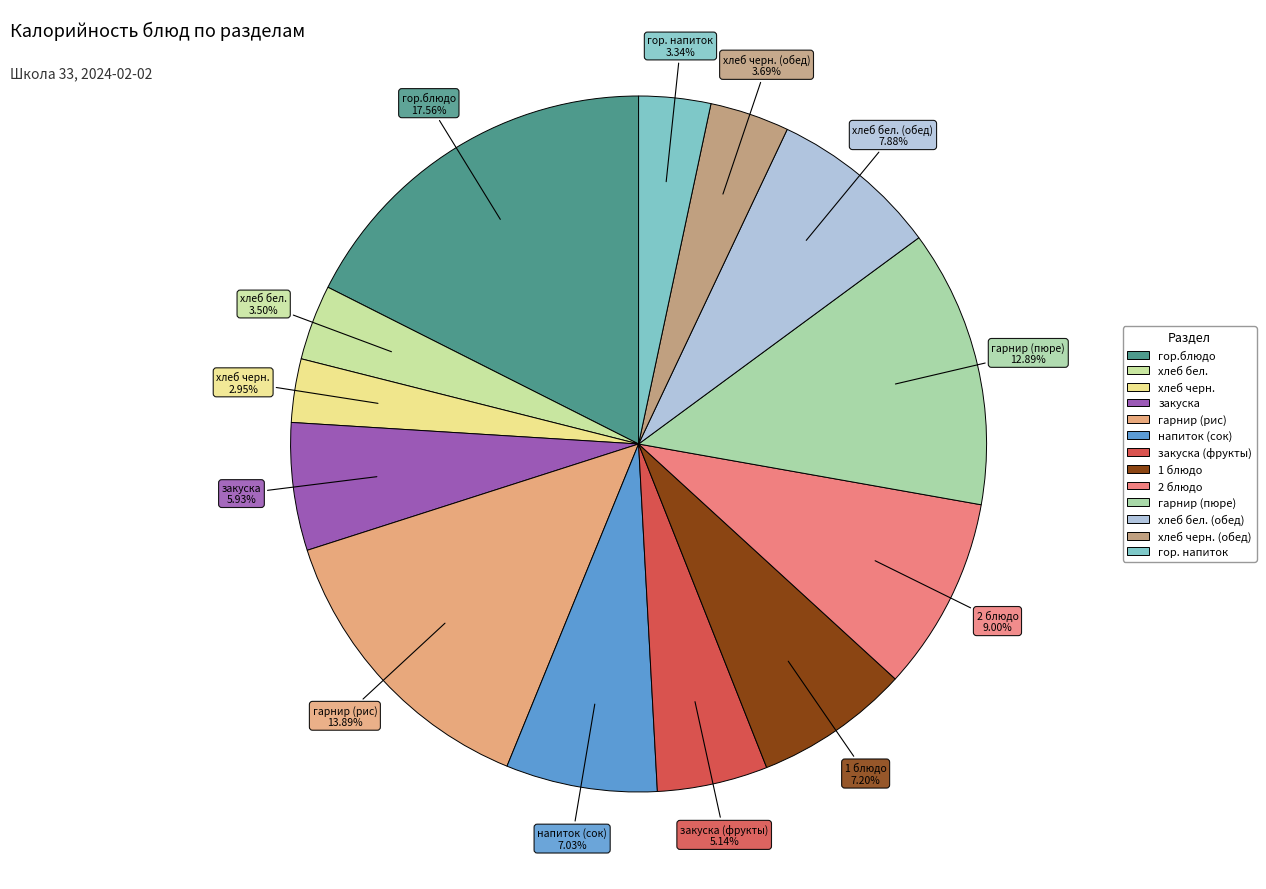

How many slices are in this pie chart?

13